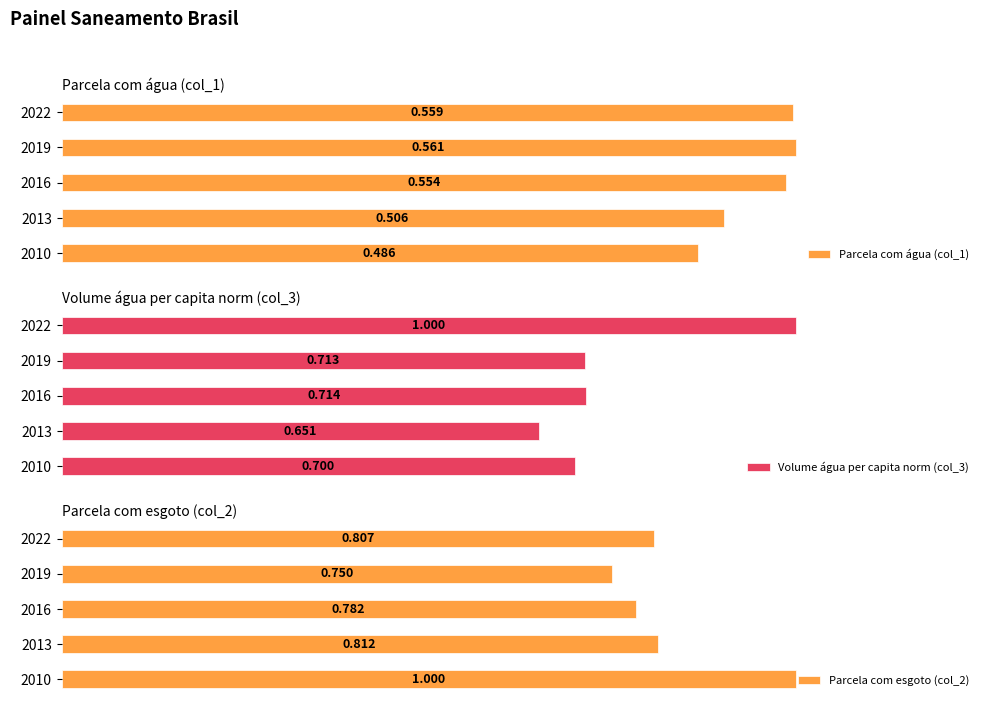

What is the sum of all Parcela com água (col_1) values?

2.7